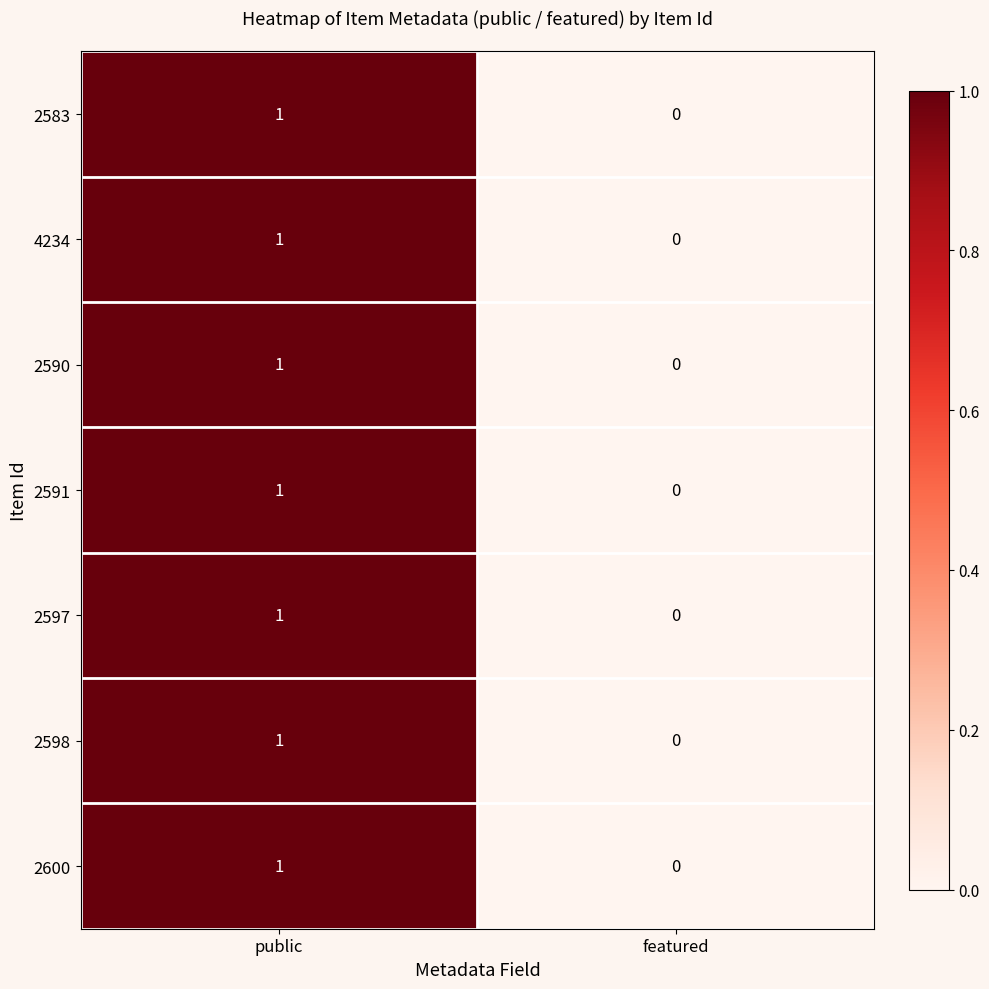

How many series are shown in this chart?

7